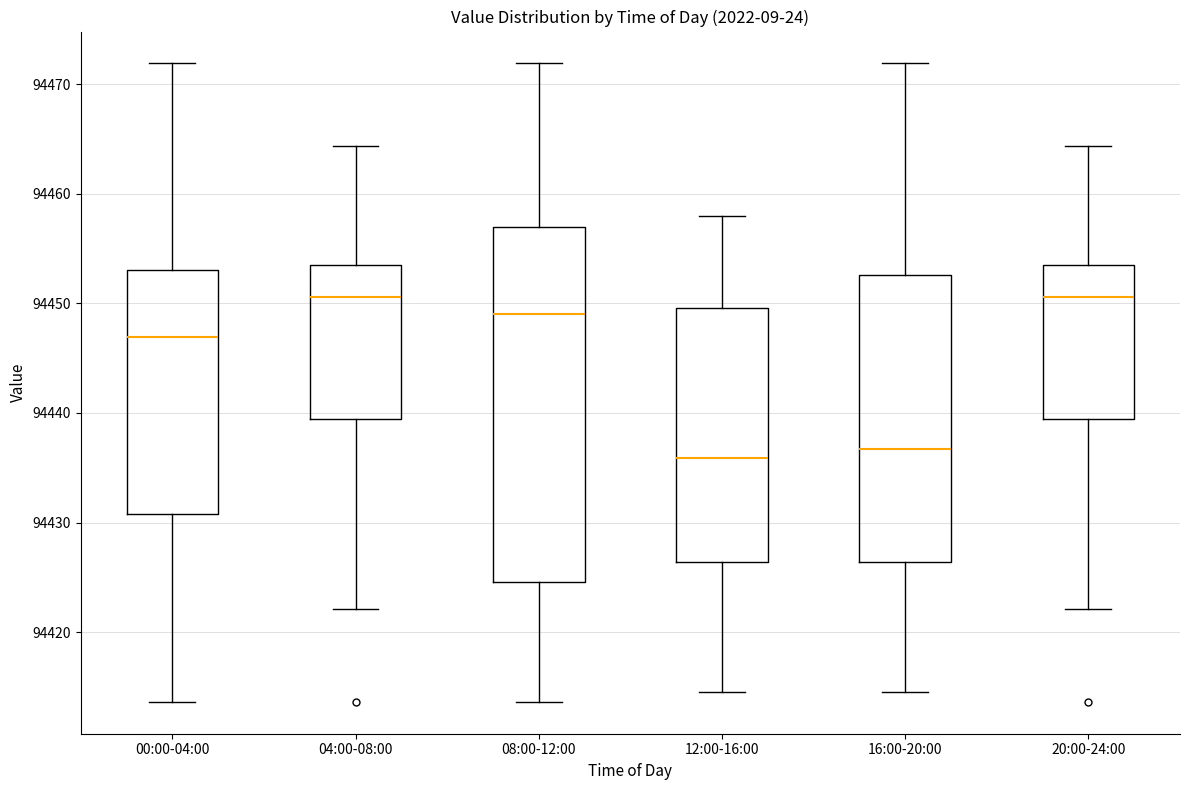

Where is the lower edge of the box for 20:00-24:00 on the y-axis? The values are not printed on the chart, so give them approximately, as read against the axis.

94439